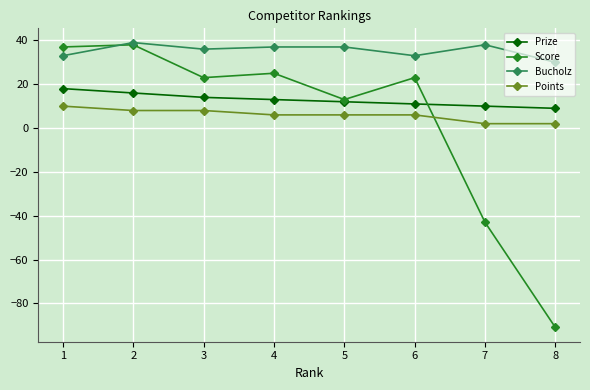

Count the Bucholz values in the range 33 to 38.

6